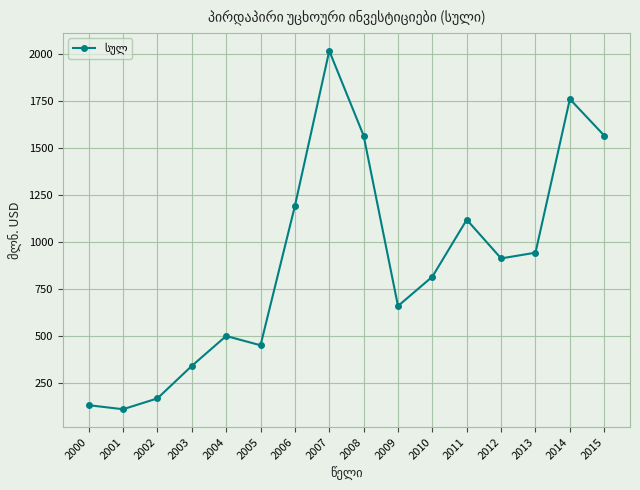

How many data points does each series have?

16